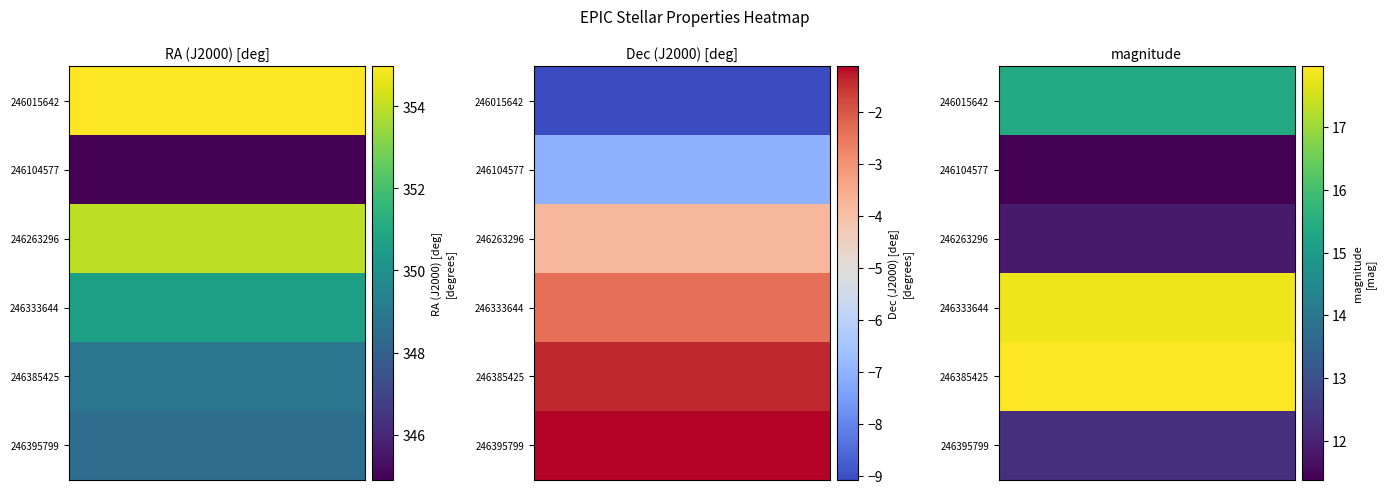

Between RA (J2000) [deg] and magnitude, which series saw the biggest shift?

246263296